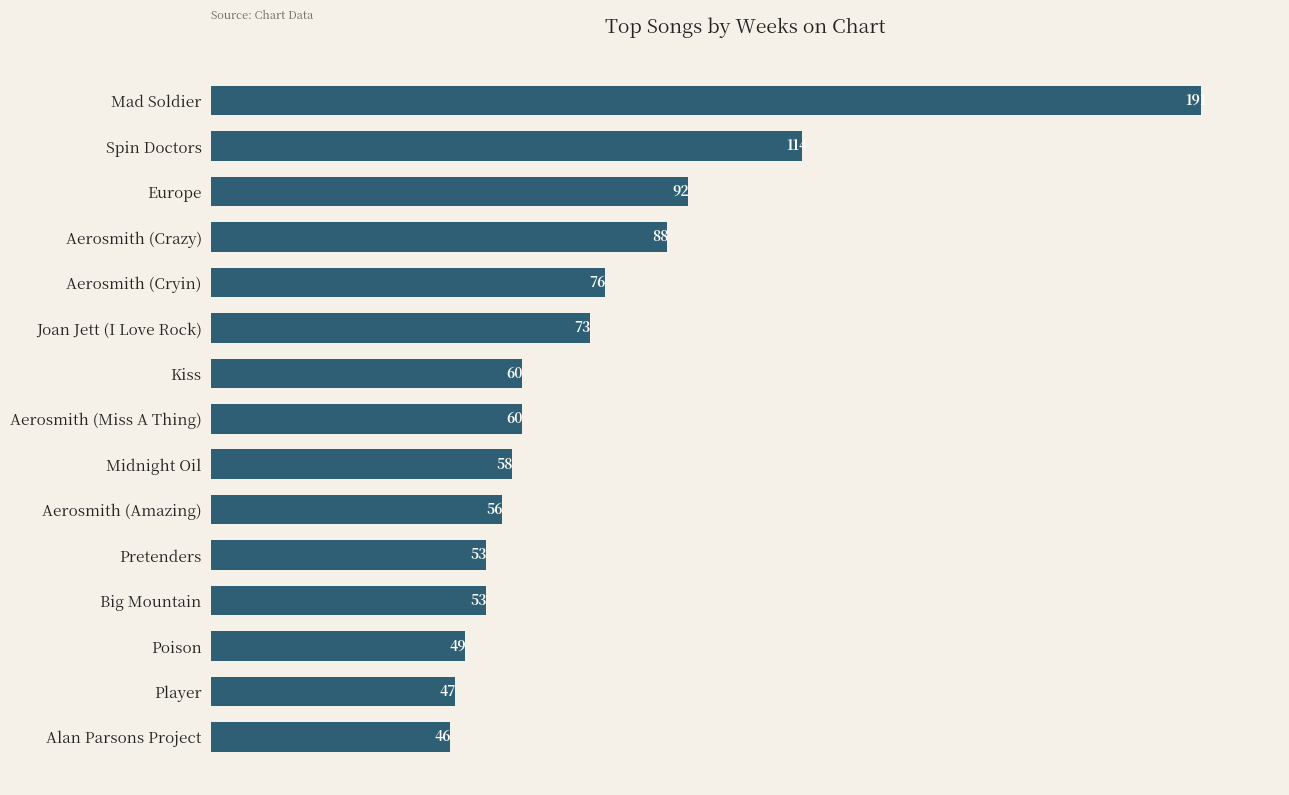

What is the change in value from Aerosmith (Amazing) to Poison?

-7